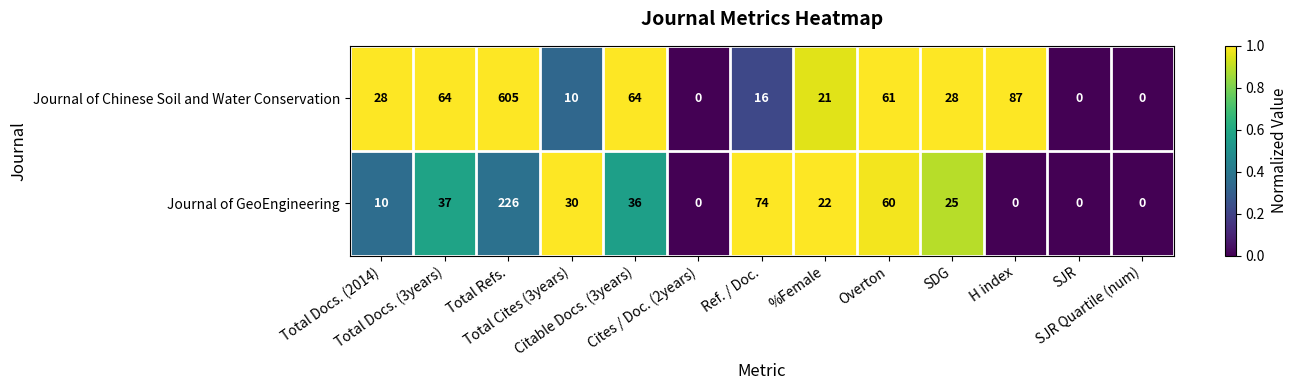

How many positive values does the Journal of Chinese Soil and Water Conservation series have?

10